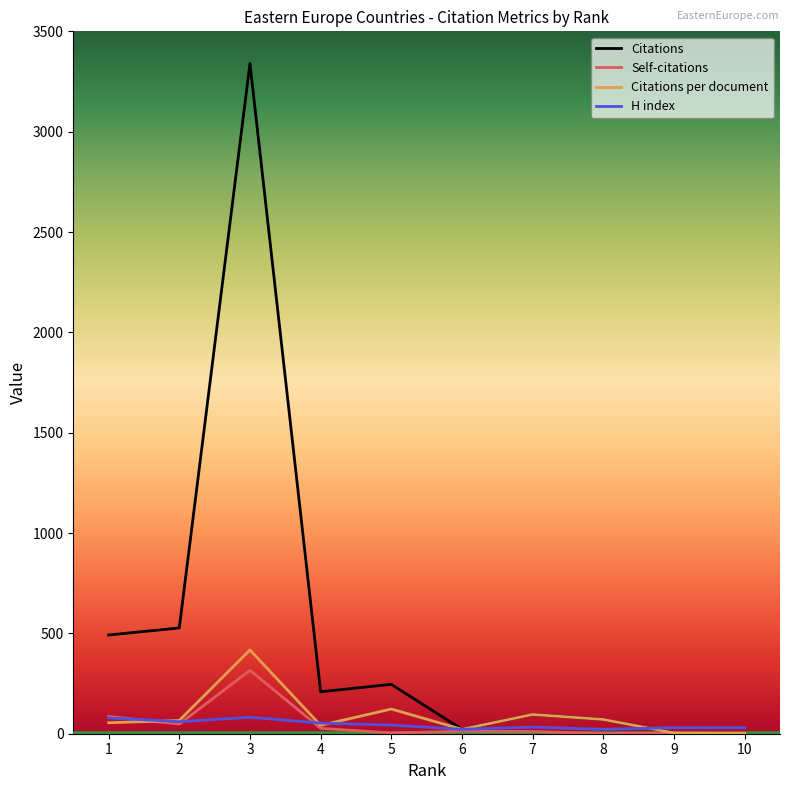

Which series has the largest range (max minus min)?

Citations